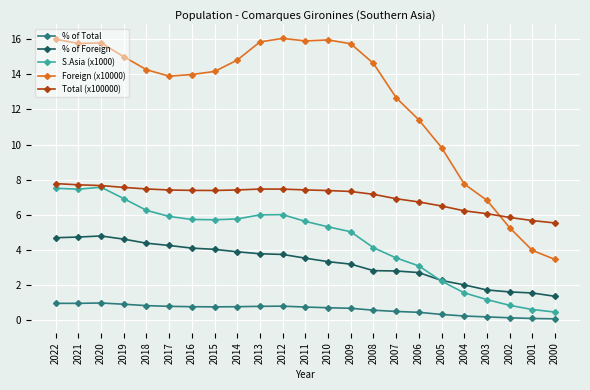

What is the difference between the maximum and minimum values in the % of Total series?

0.9